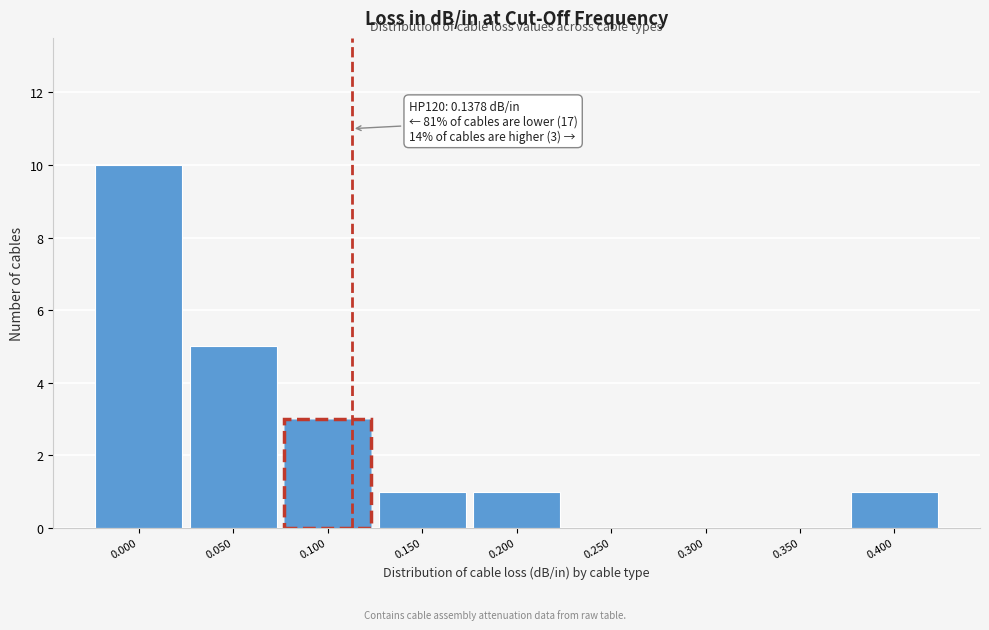

Reading left to right, list all the values displayed in this chart.

0.000=10	0.050=5	0.100=3	0.150=1	0.200=1	0.250=0	0.300=0	0.350=0	0.400=1